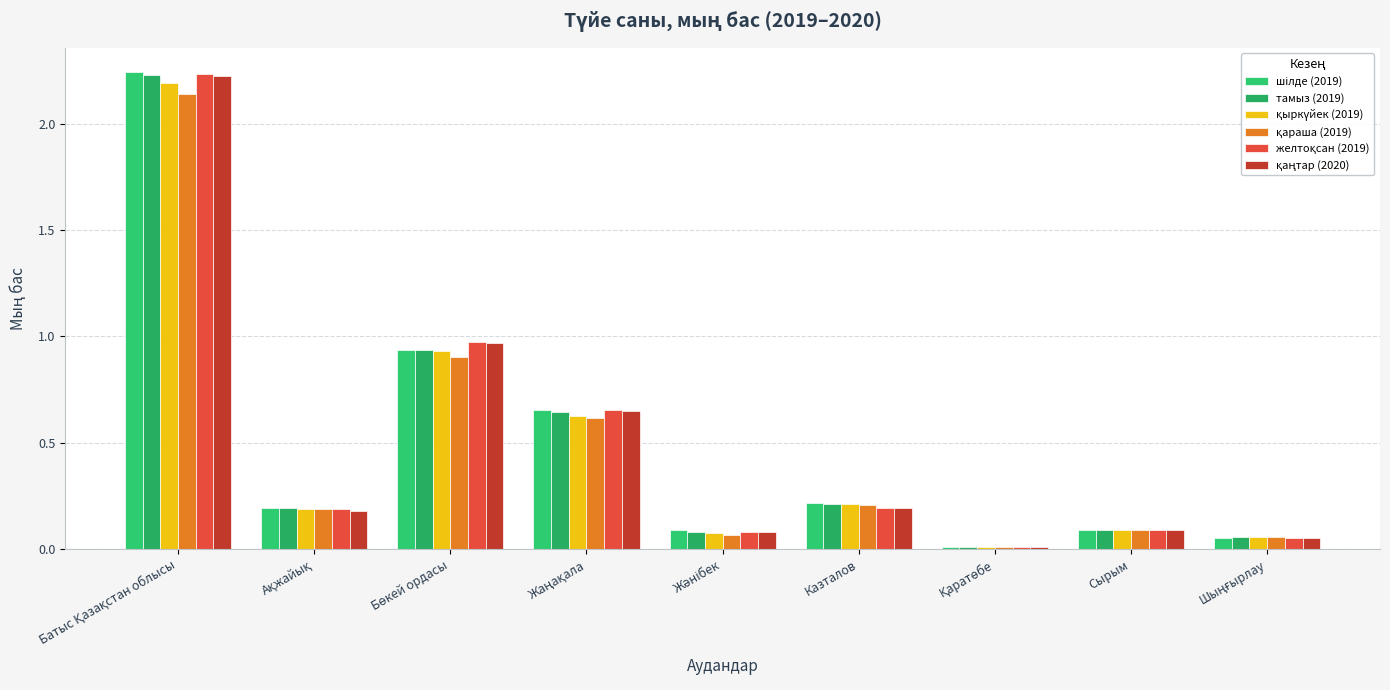

How many data points does each series have?

9